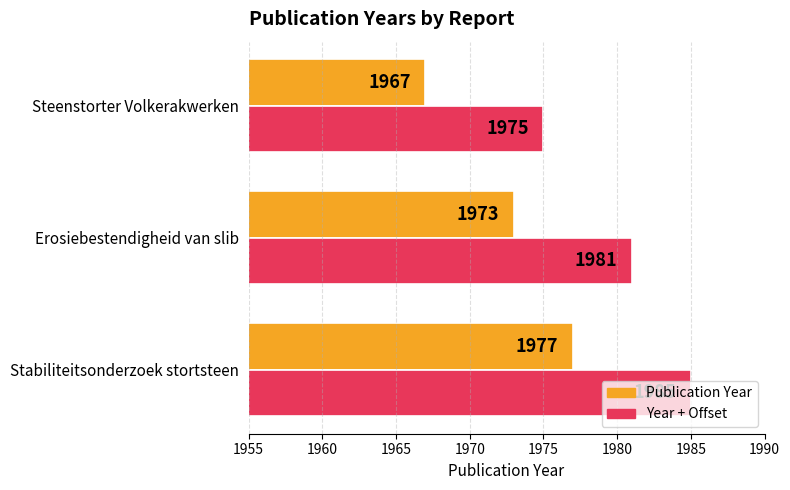

At which category does the chart reach its peak across all series?

Stabiliteitsonderzoek stortsteen